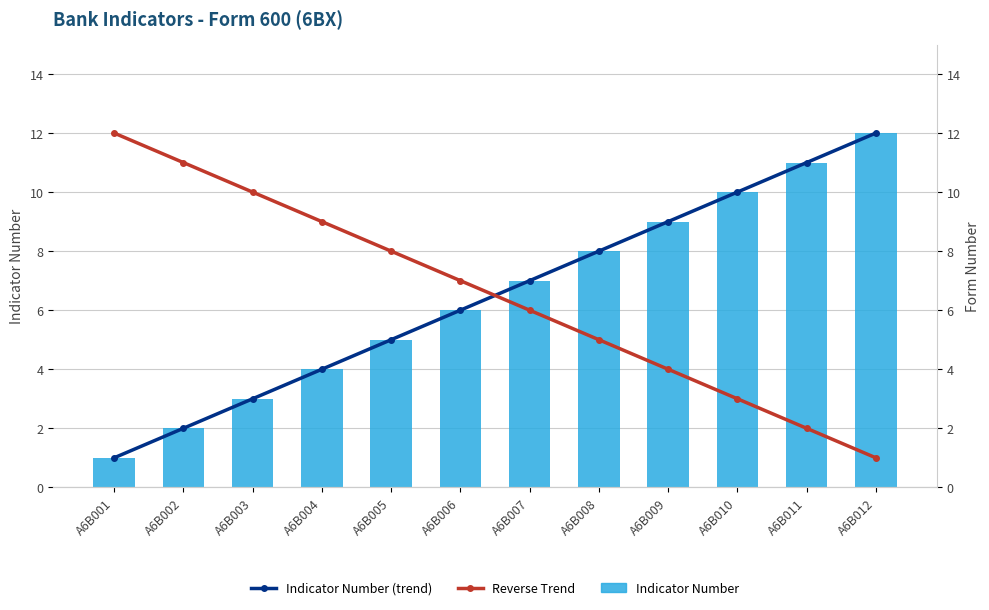

Is the value of Indicator Number at A6B003 greater than the value of Indicator Number (trend) at A6B004?

No